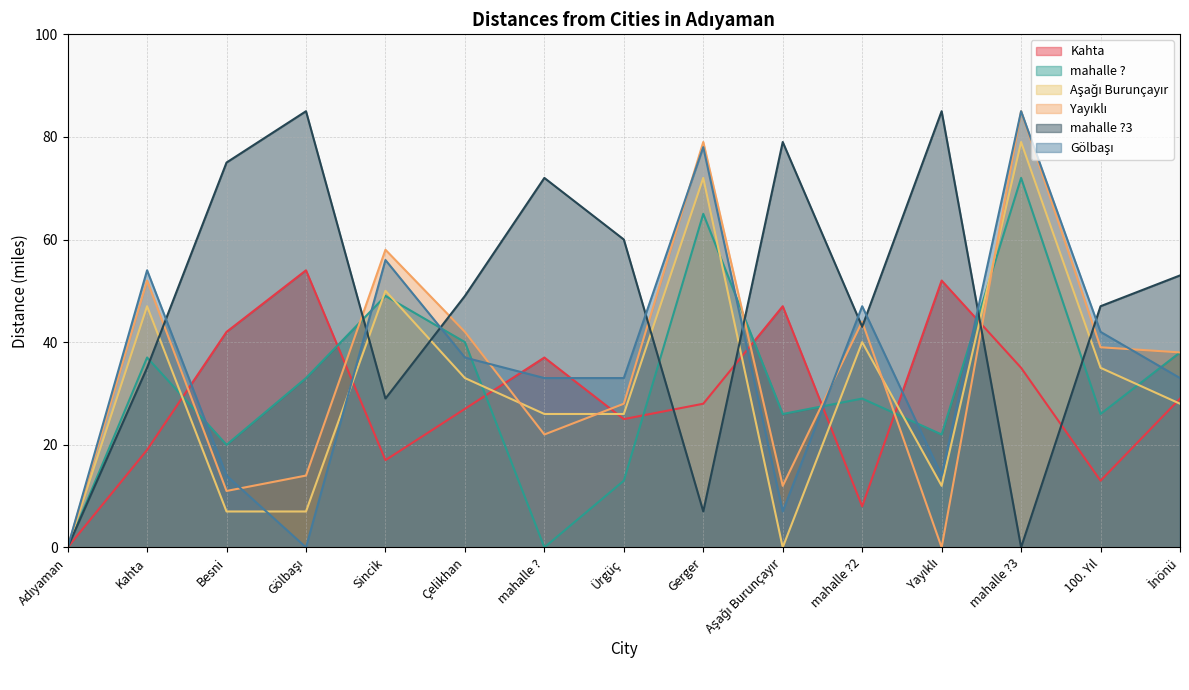

At which category is the sum across all series the highest?

mahalle ?3